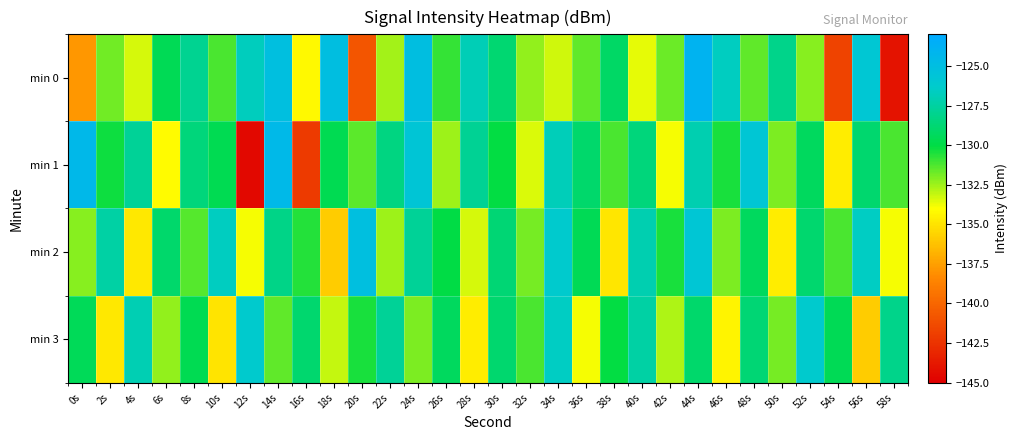

Which series has the largest total across all categories?

min 2